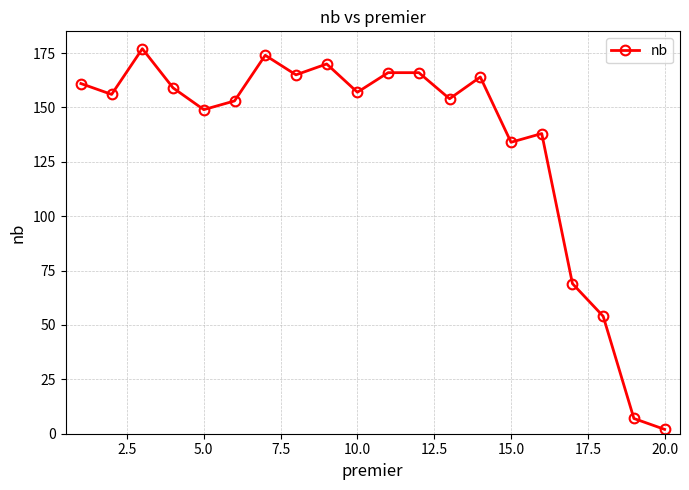

Reading right to left, list all the values displayed in this chart.

2	7	54	69	138	134	164	154	166	166	157	170	165	174	153	149	159	177	156	161